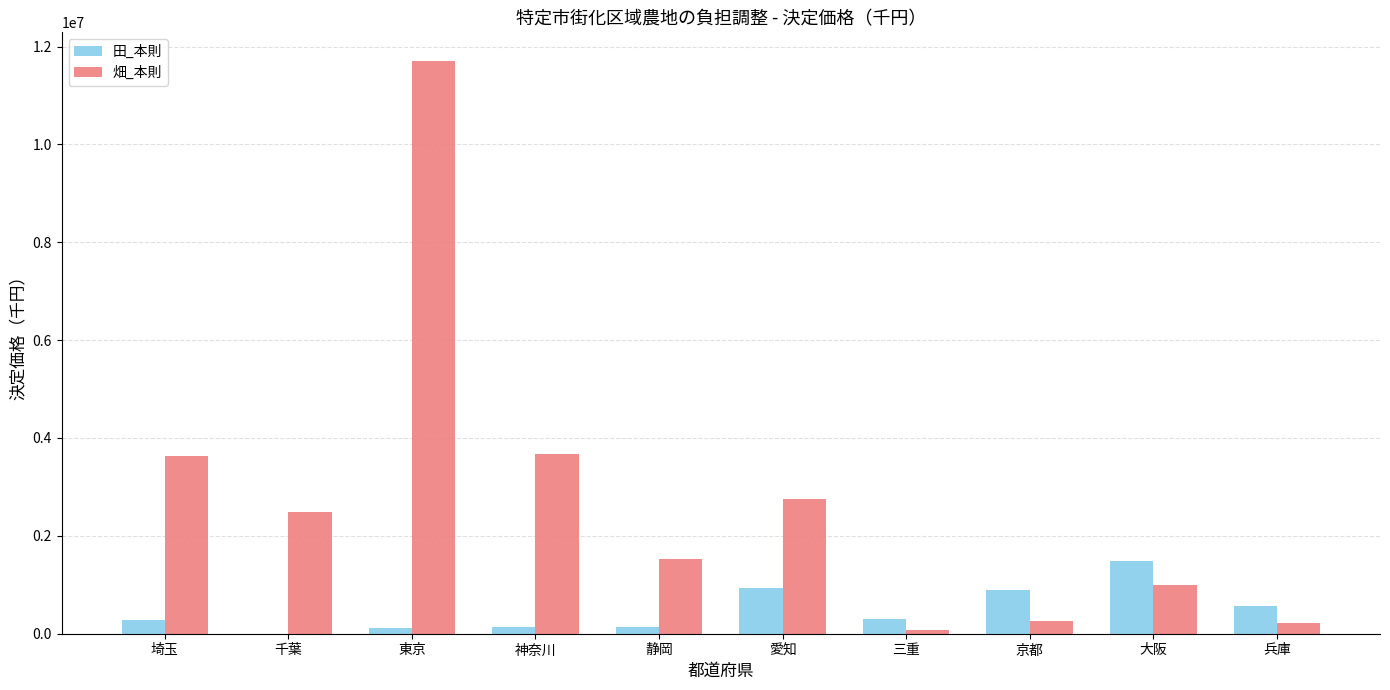

The value of 畑_本則 at 京都 is 263715. True or false?

True